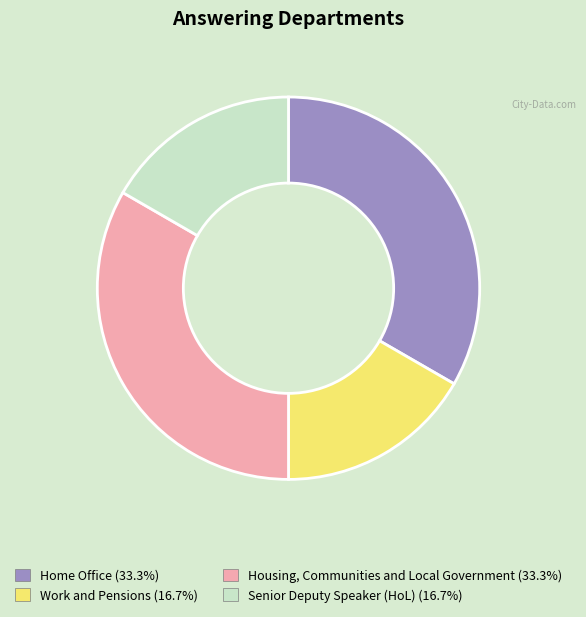

Is there a majority slice in this chart?

No